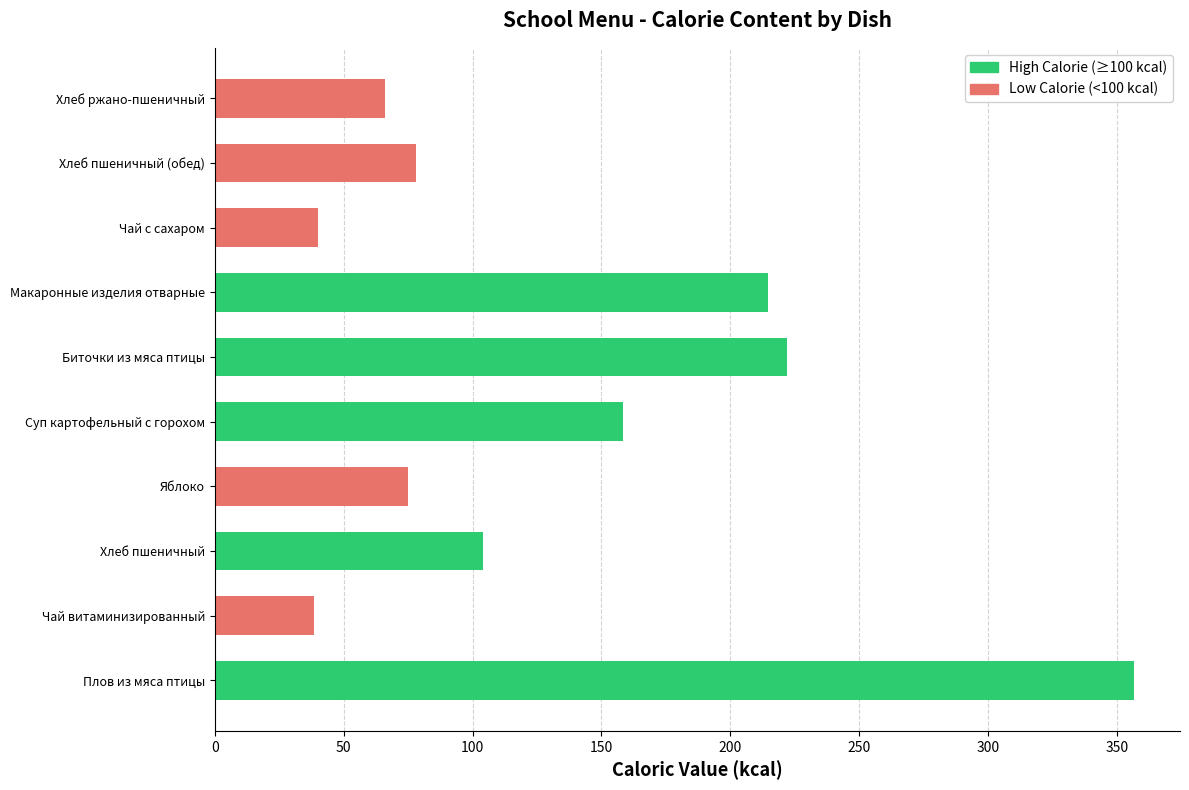

What is the label of the 3rd bar from the left?

Хлеб пшеничный